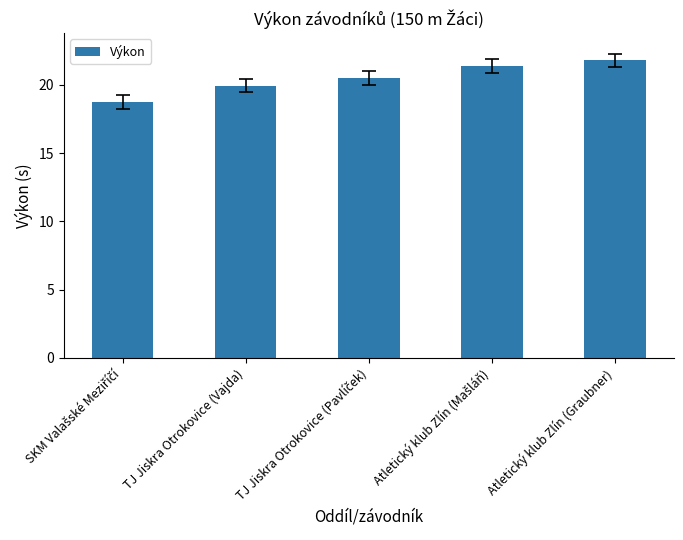

How many distinct data groups are displayed?

1